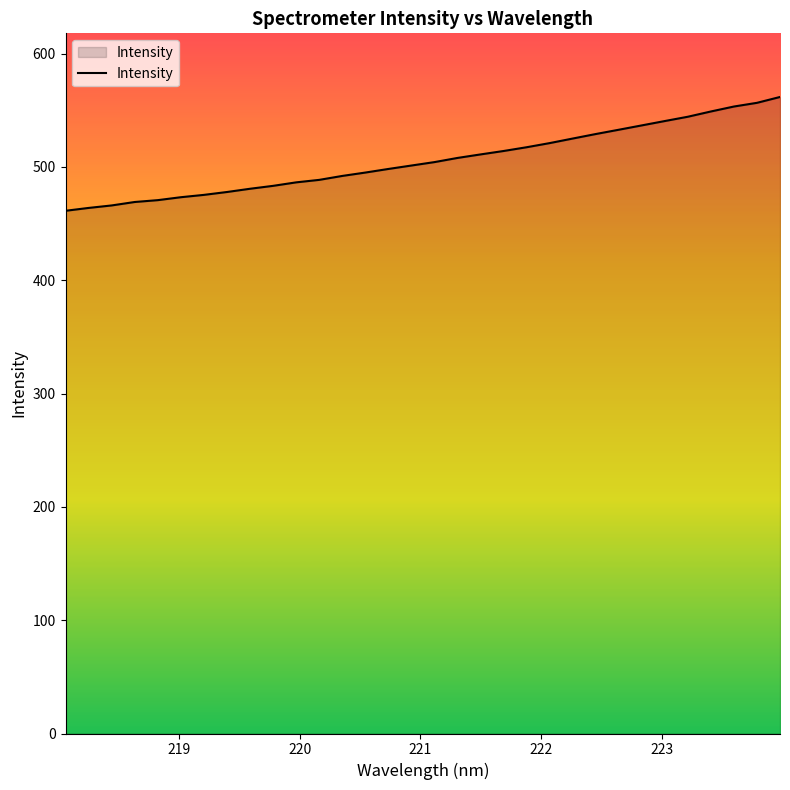

What is the maximum value shown in the chart?

561.7